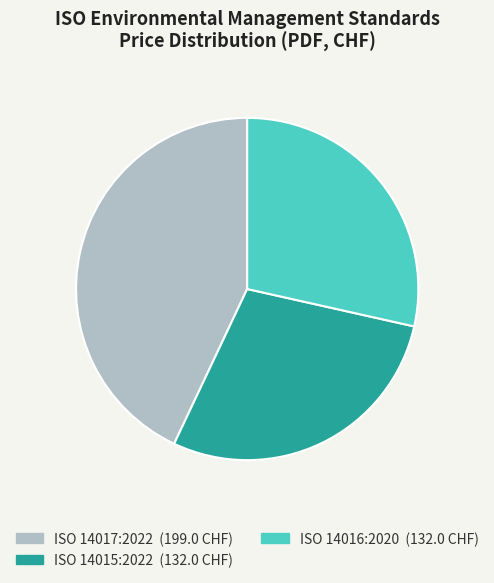

Approximately how many times larger is the value at ISO 14015:2022 compared to ISO 14017:2022?

0.7